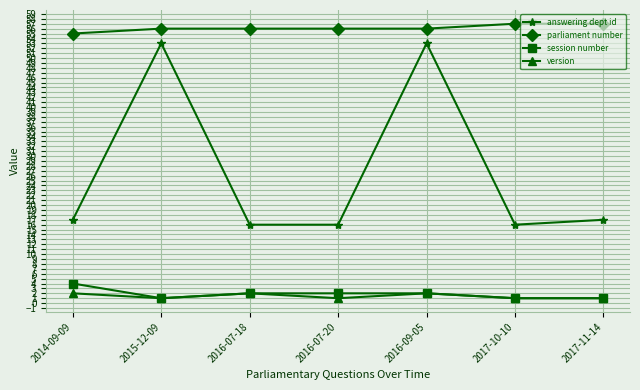

What is the minimum value for answering dept id?

16